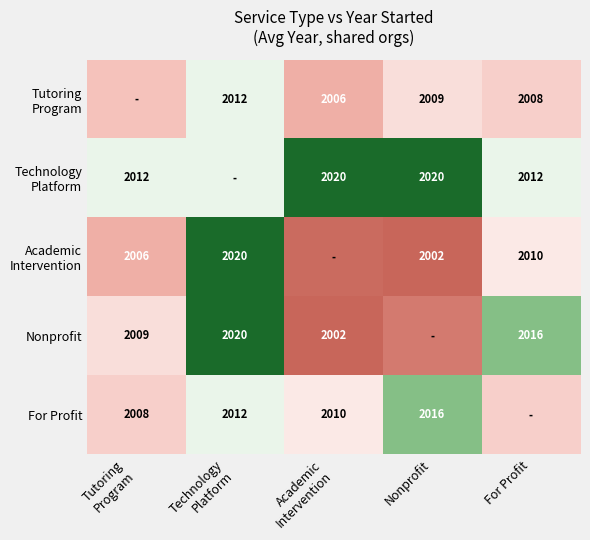

Between Technology
Platform and Nonprofit, which is larger?

Technology
Platform